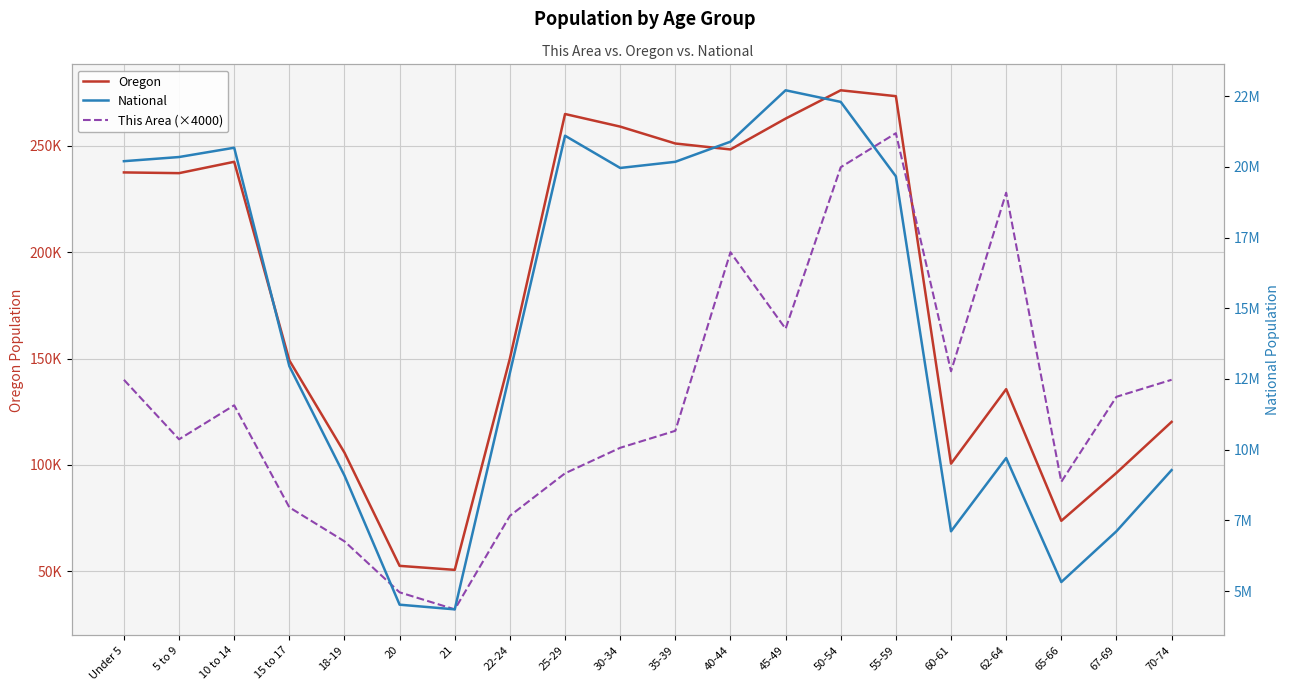

True or false: This Area (×4000) and National intersect in this chart.

False